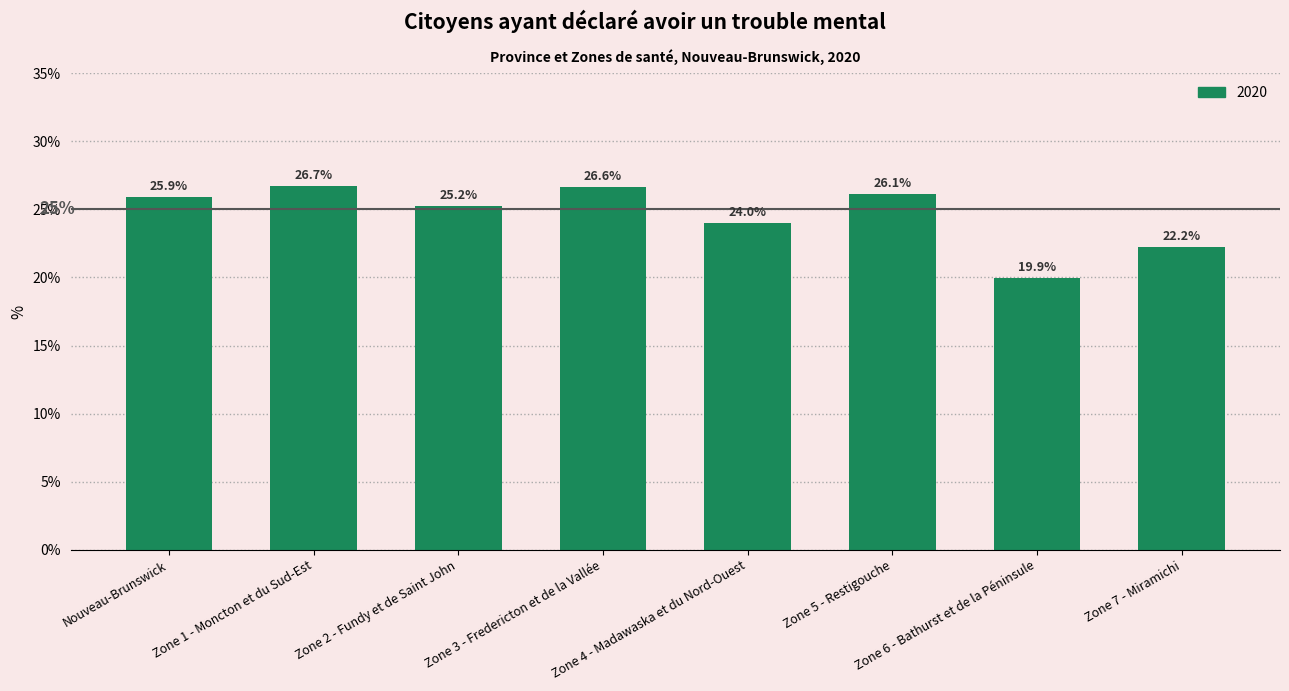

What is the difference between the maximum and minimum values?

6.7